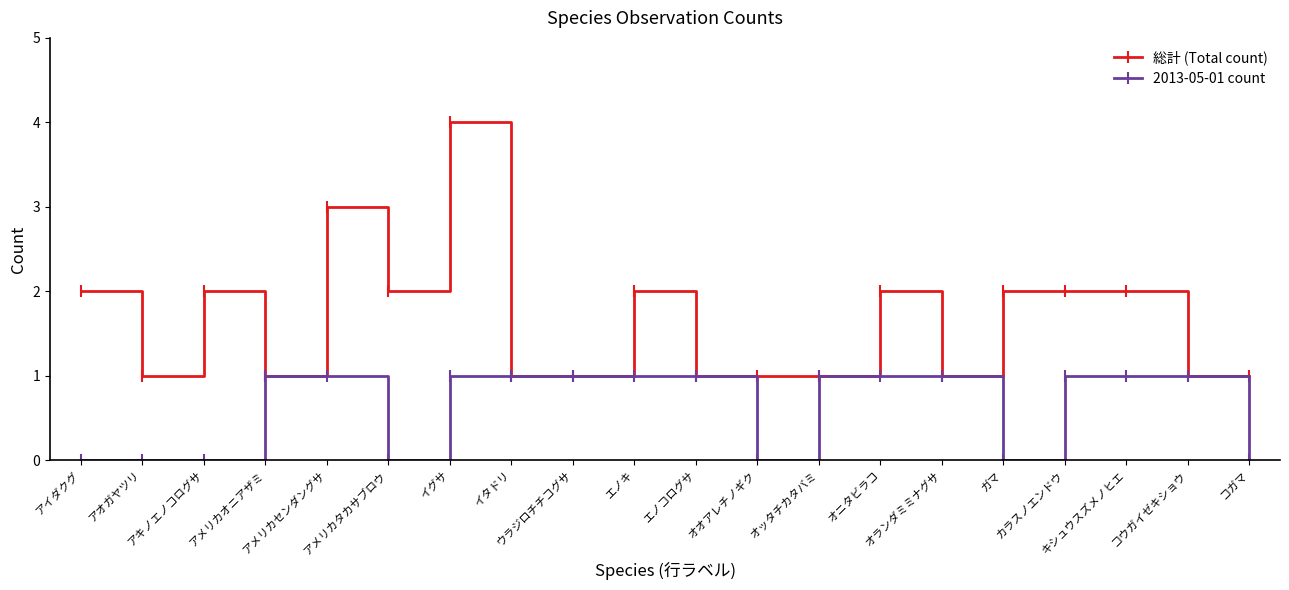

Which series has the largest total across all categories?

総計 (Total count)